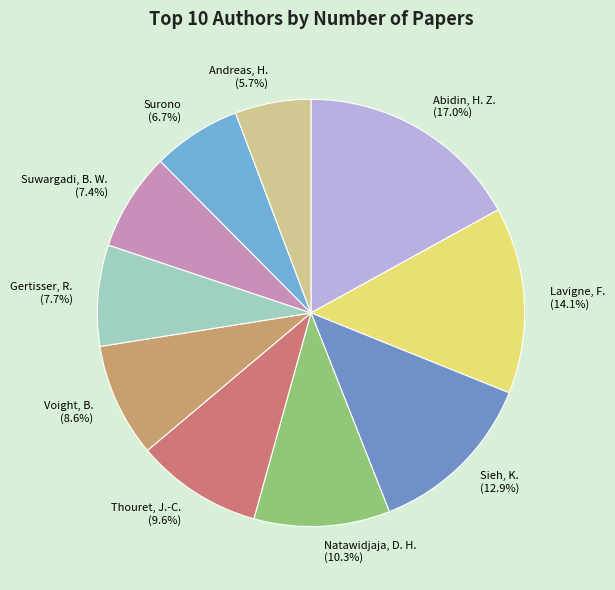

To the nearest percent, what percentage of the pie is Abidin, H. Z.?

17%